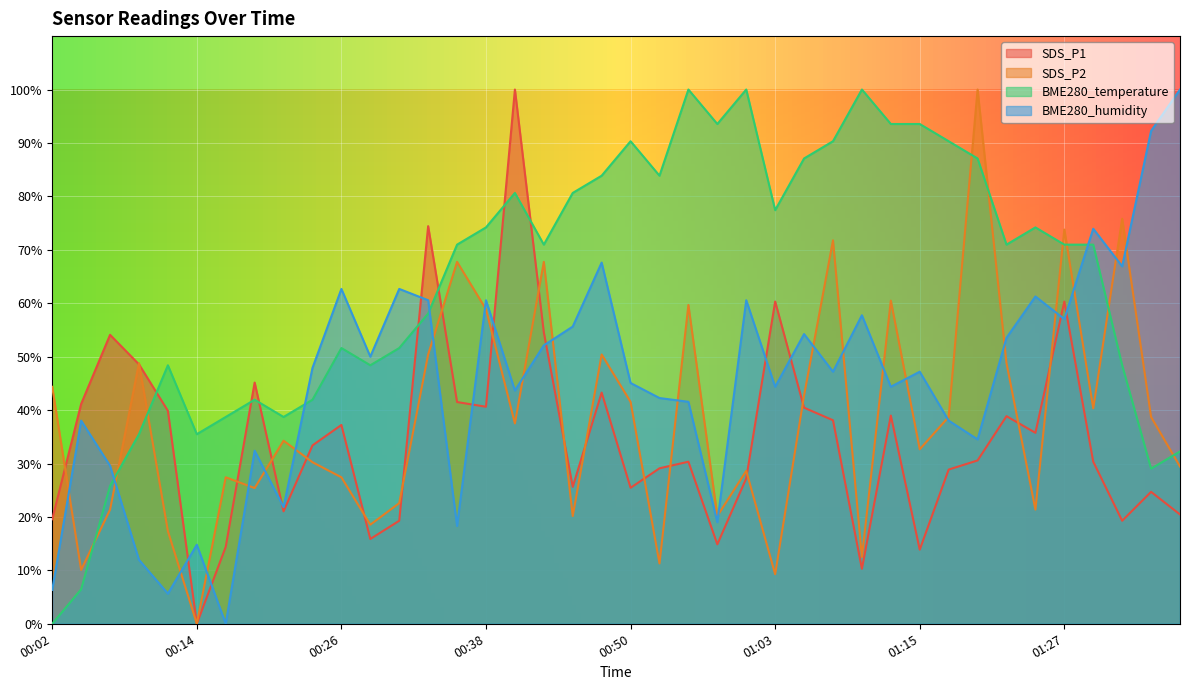

Where is the first local minimum for SDS_P1?

00:14